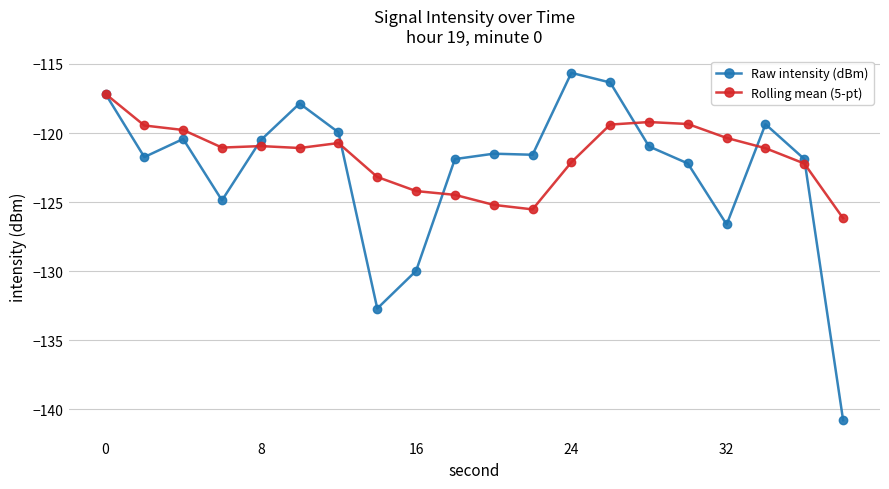

What is the maximum value for Raw intensity (dBm)?

-115.6